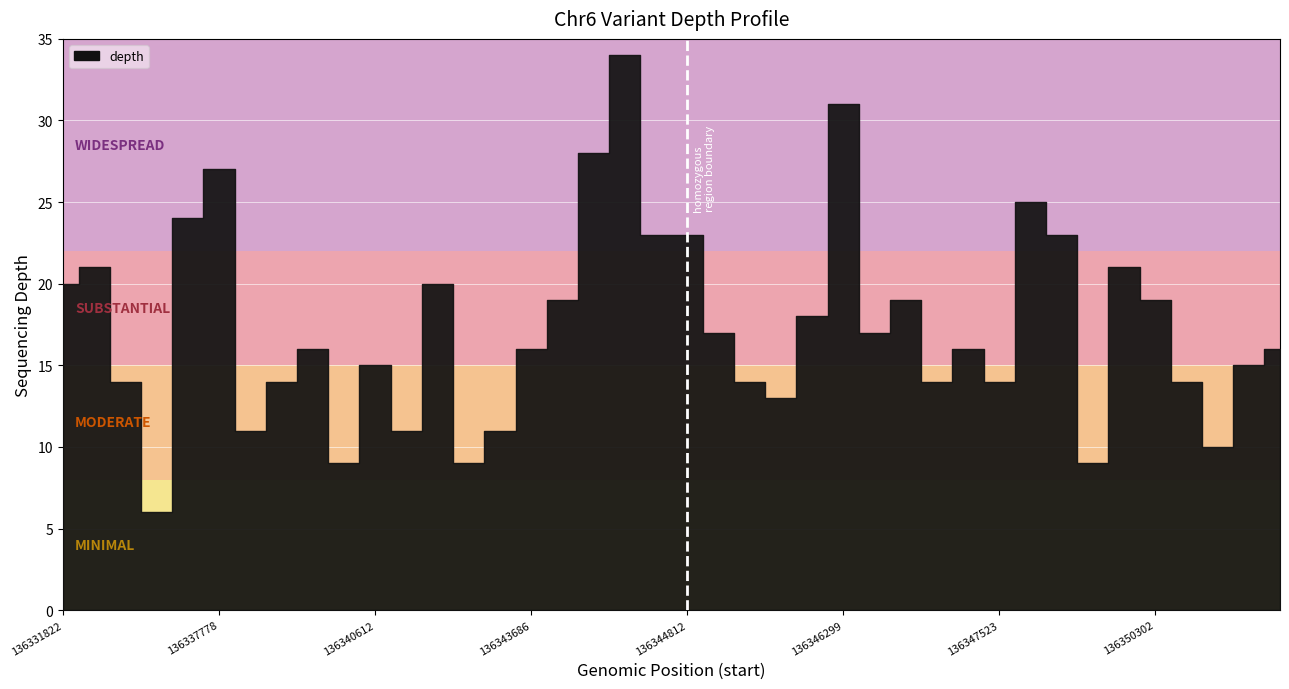

Reading right to left, extract all data points from this chart.

16	15	10	14	19	21	9	23	25	14	16	14	19	17	31	18	13	14	17	23	23	34	28	19	16	11	9	20	11	15	9	16	14	11	27	24	6	14	21	20